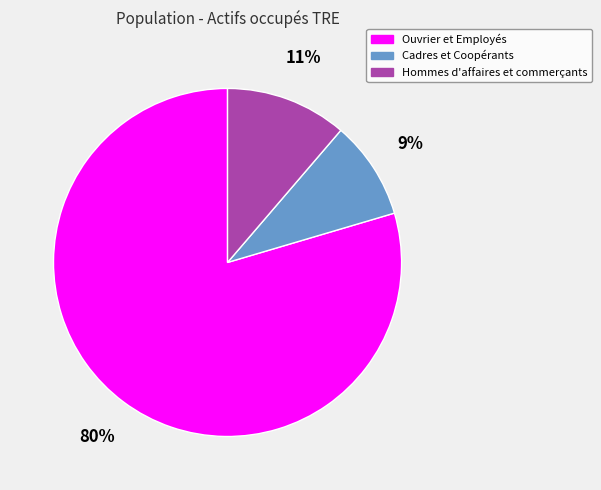

Count the number of slices in the pie.

3